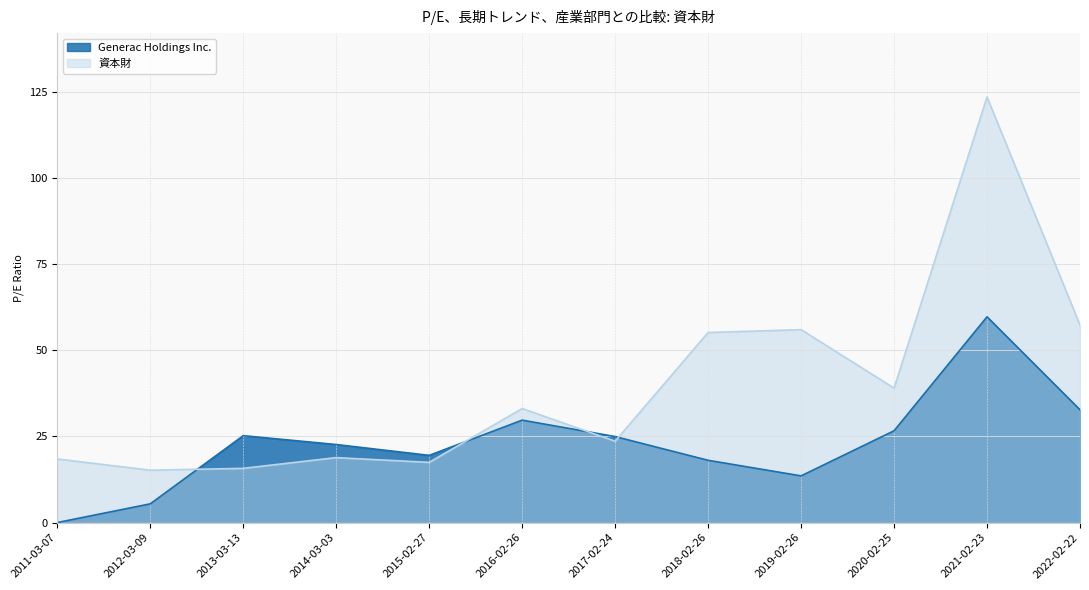

True or false: 資本財 has more than 1 interior local peaks.

True